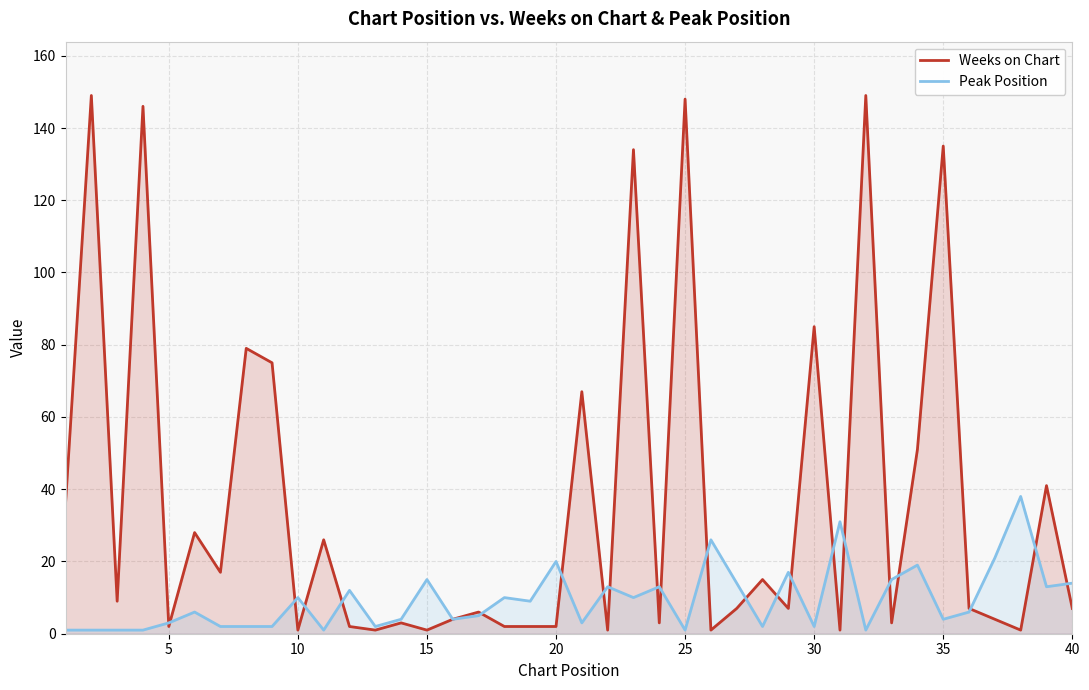

What is the maximum value for Peak Position?

38